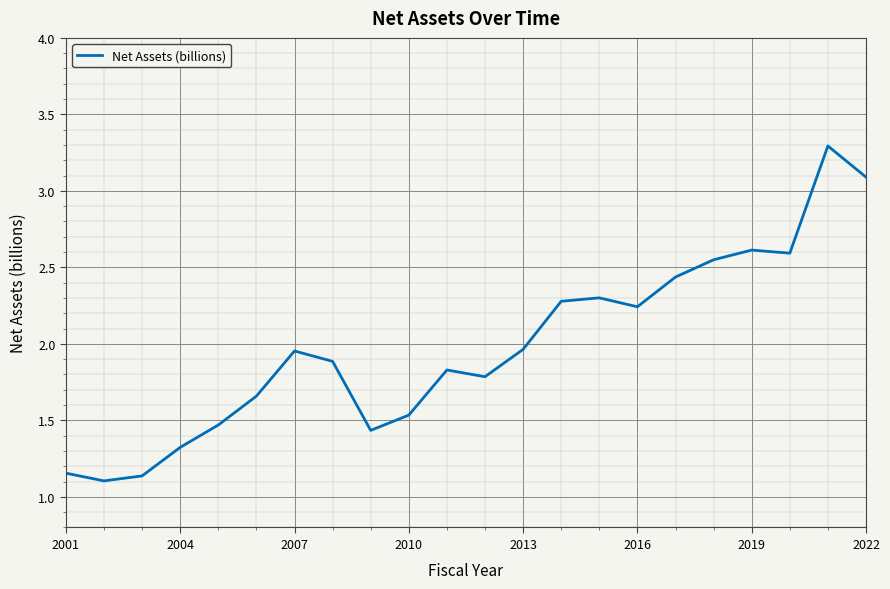

What is the greatest value displayed?

3.3